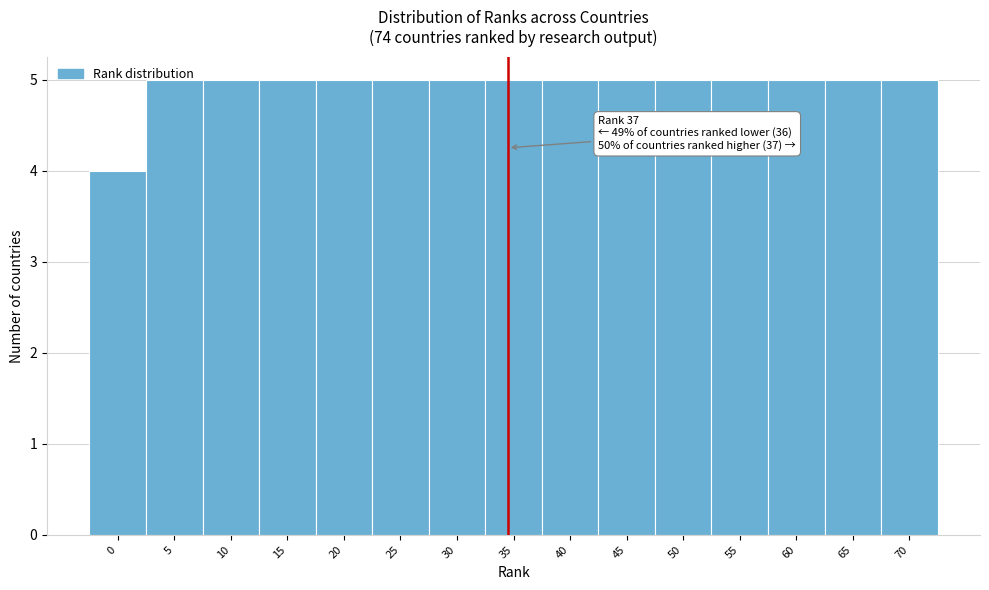

What is the sum of all values?

74